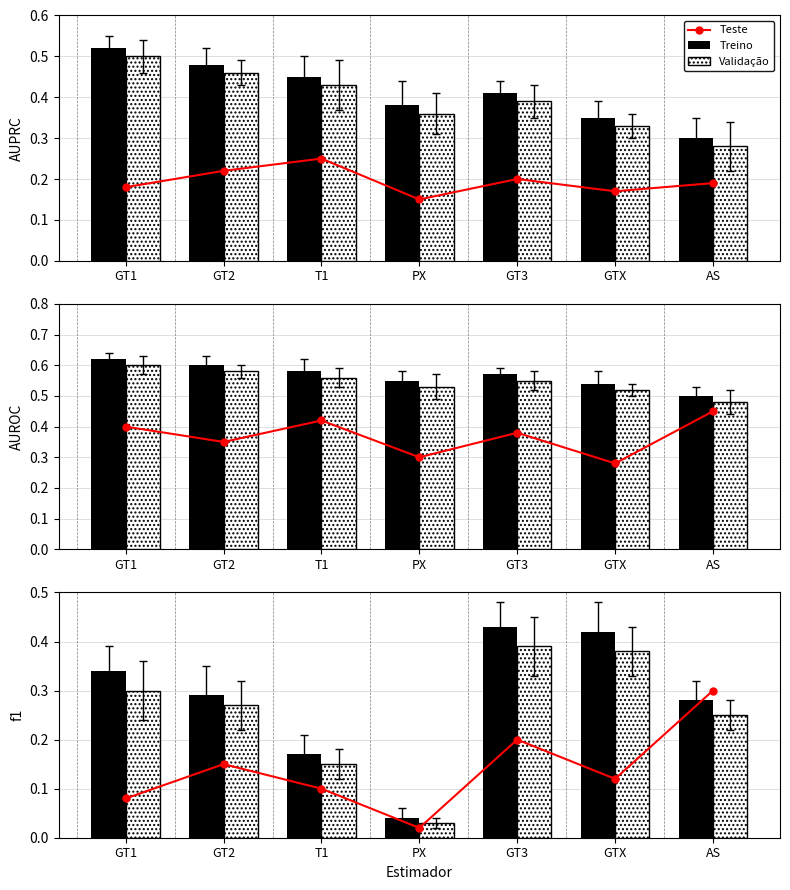

Which has a higher value, T1 or AS?

AS